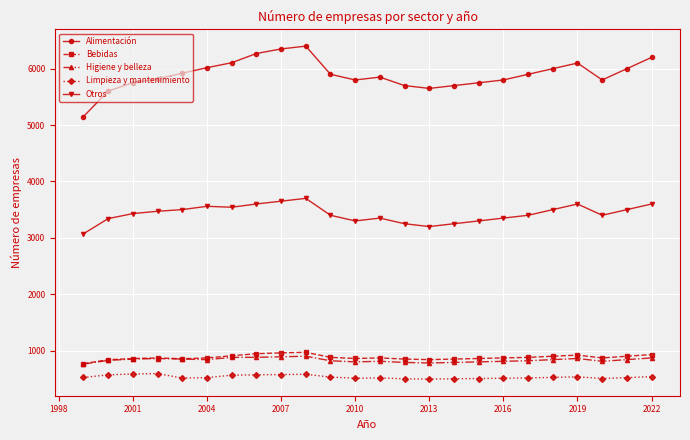

Does the chart have visible grid lines?

Yes